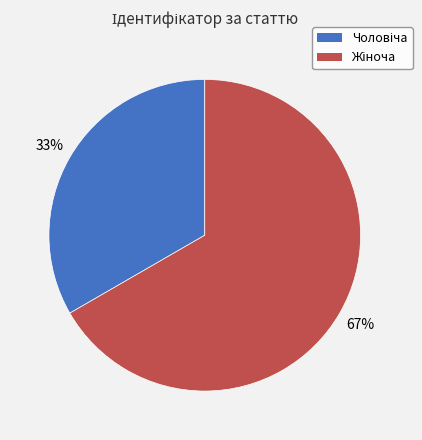

To the nearest percent, what is the average slice percentage?

50%